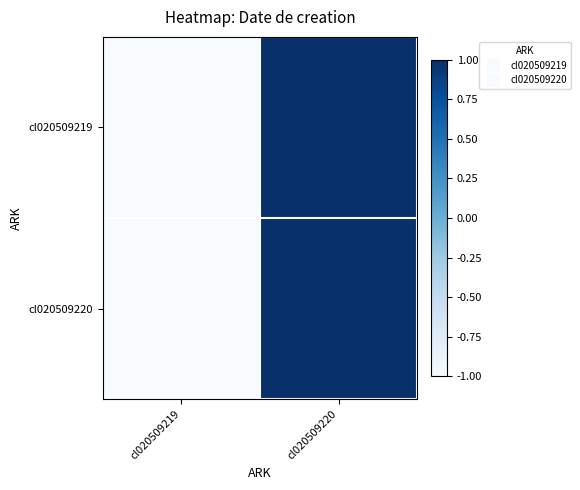

Reading right to left, list all the values displayed in this chart.

cl020509219: cl020509220=1	cl020509219=-1
cl020509220: cl020509220=1	cl020509219=-1